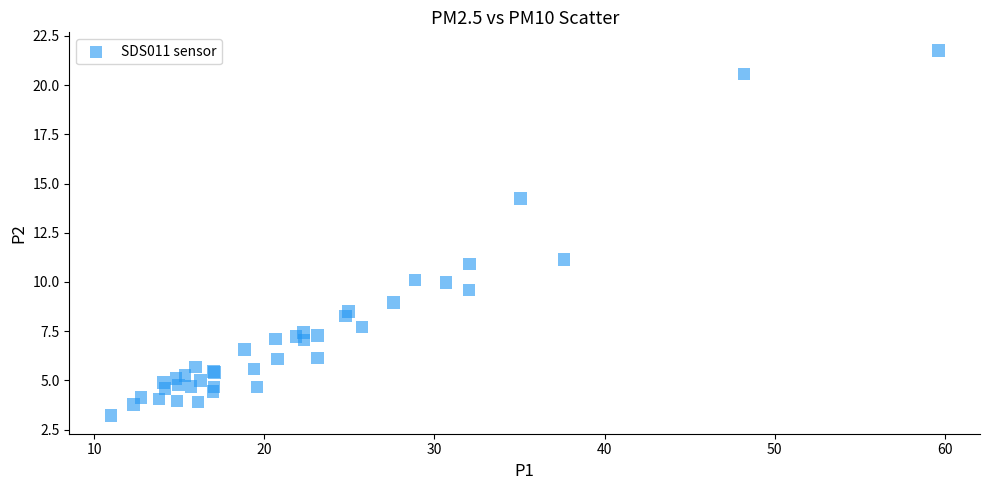

What Y value in the scatter plot is closest to 12?

11.2